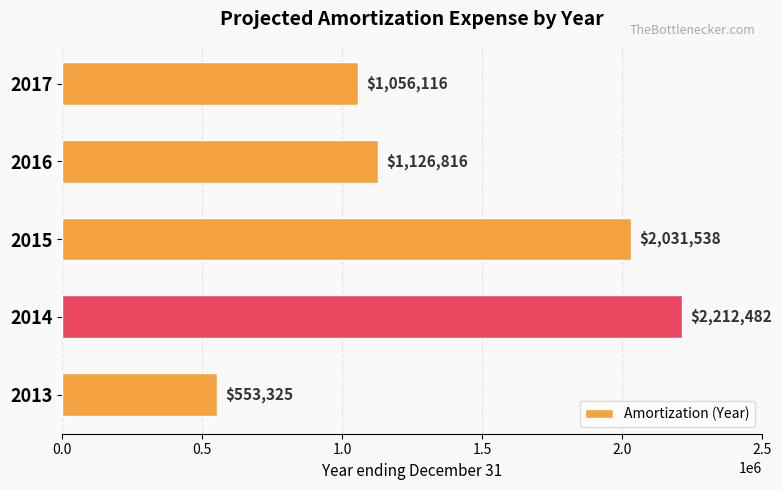

Are the bars horizontal?

Yes